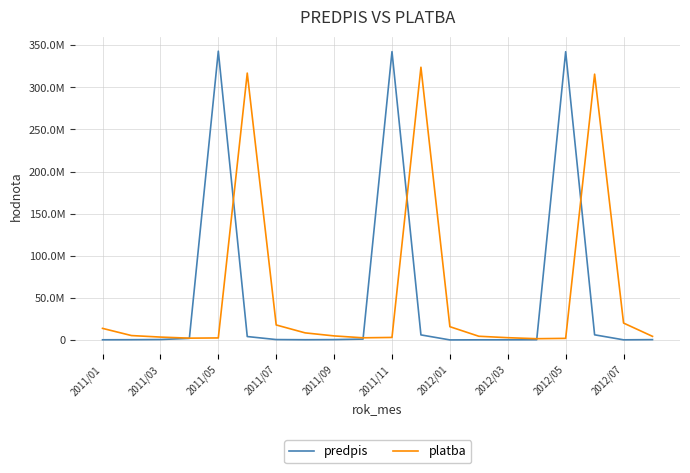

What is the average value of the platba series?

53448790.9